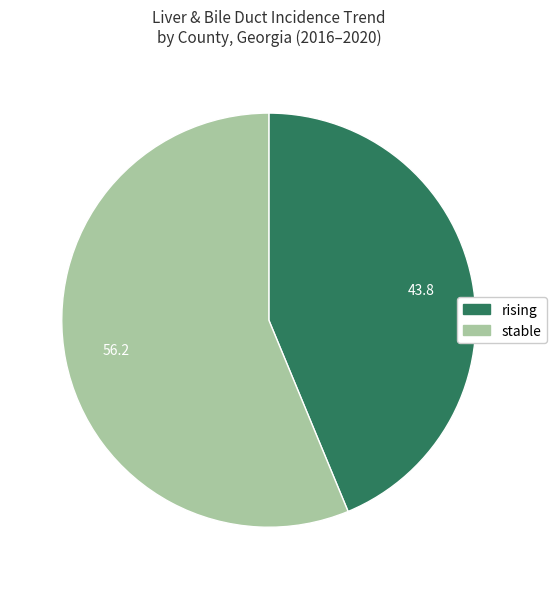

Is there a majority slice in this chart?

Yes